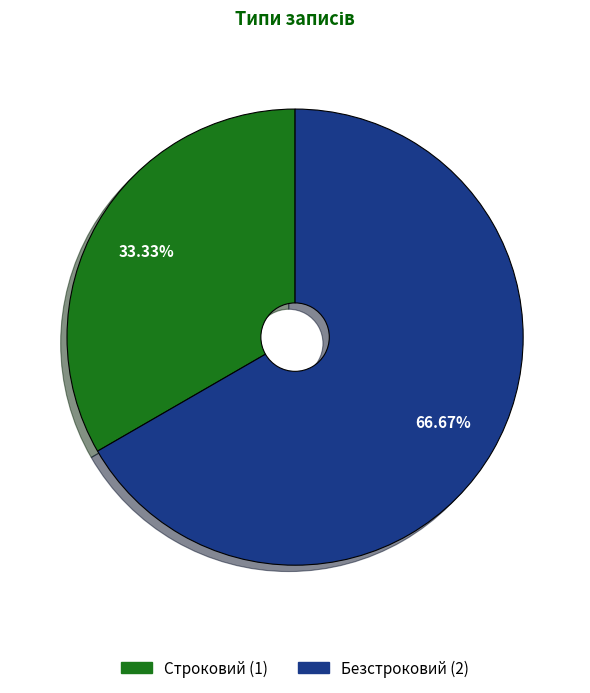

Which category has the biggest portion of the pie?

Безстроковий